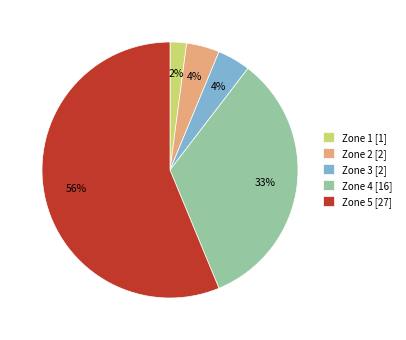

Which has a higher value, Zone 1 [1] or Zone 5 [27]?

Zone 5 [27]